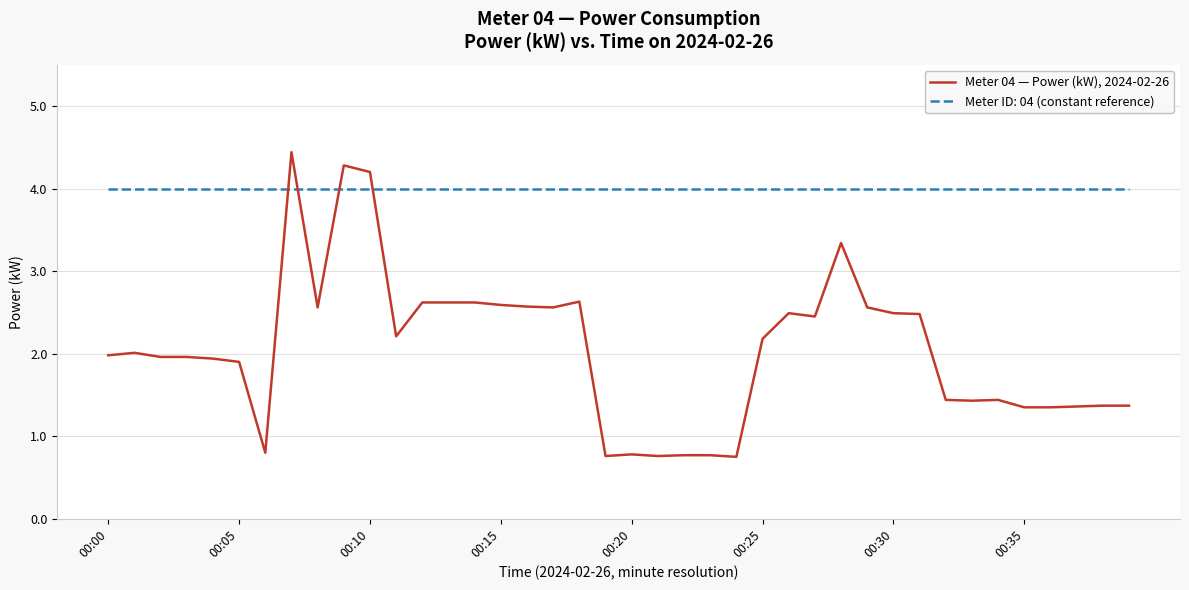

Which series has the largest total across all categories?

Meter ID: 04 (constant reference)